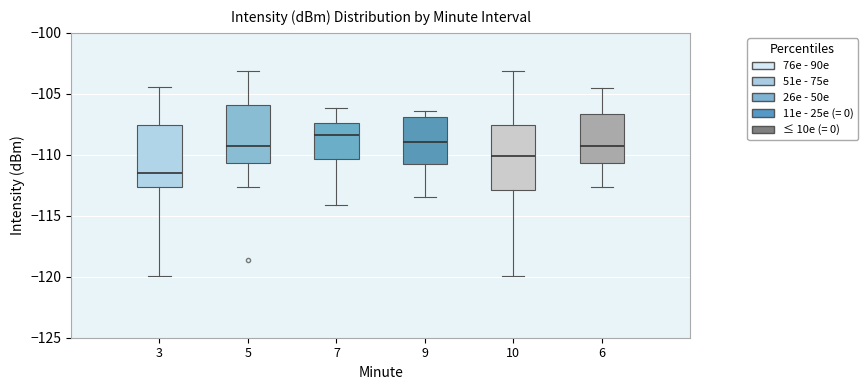

Where does the upper whisker of the box at x = 7 end on the y-axis? The values are not printed on the chart, so give them approximately, as read against the axis.

-106.0